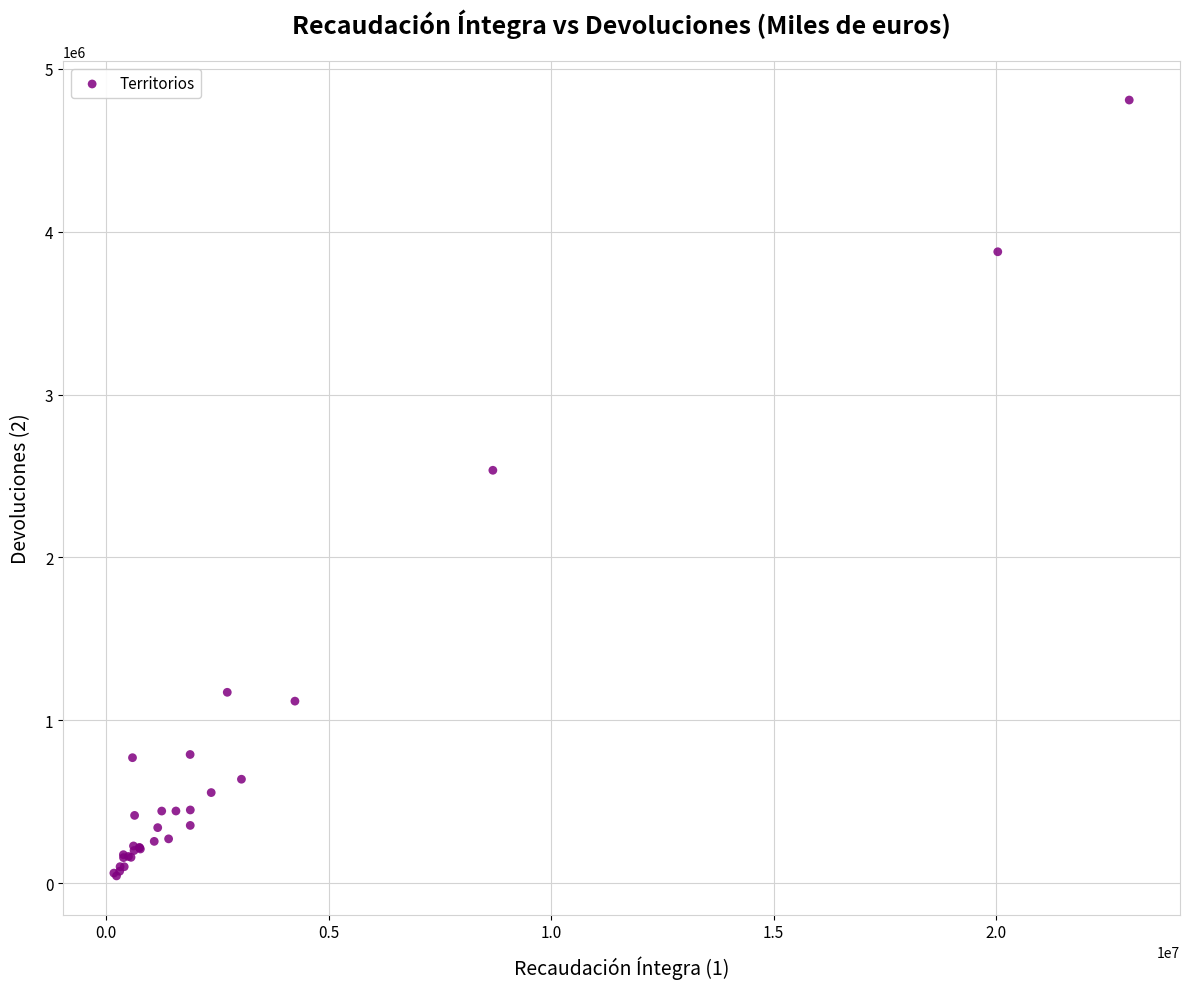

What Y value in the scatter plot is closest to 2426679?

2535266